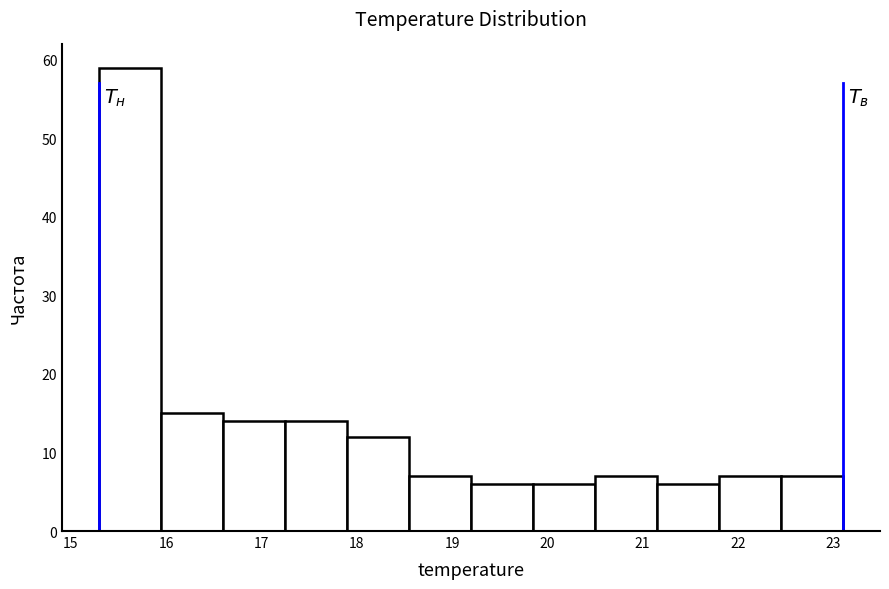

Reading left to right, list every bar in this chart as the range it spans on the x-axis followed by its height. Neither the bar edges nor the heights are printed on the chart, so give them approximately, as read against the axes.

15.30 to 15.95: 59
15.95 to 16.60: 15
16.60 to 17.25: 14
17.25 to 17.90: 14
17.90 to 18.55: 12
18.55 to 19.20: 7
19.20 to 19.85: 6
19.85 to 20.50: 6
20.50 to 21.15: 7
21.15 to 21.80: 6
21.80 to 22.45: 7
22.45 to 23.10: 7